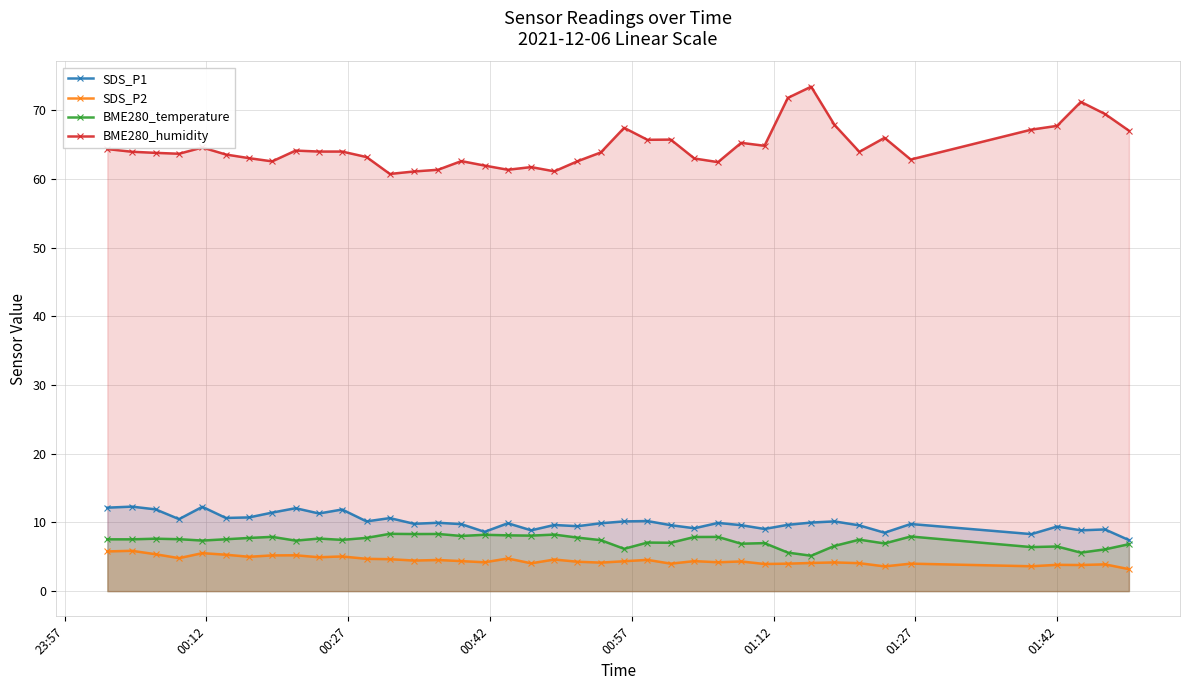

Which series has the largest range (max minus min)?

BME280_humidity